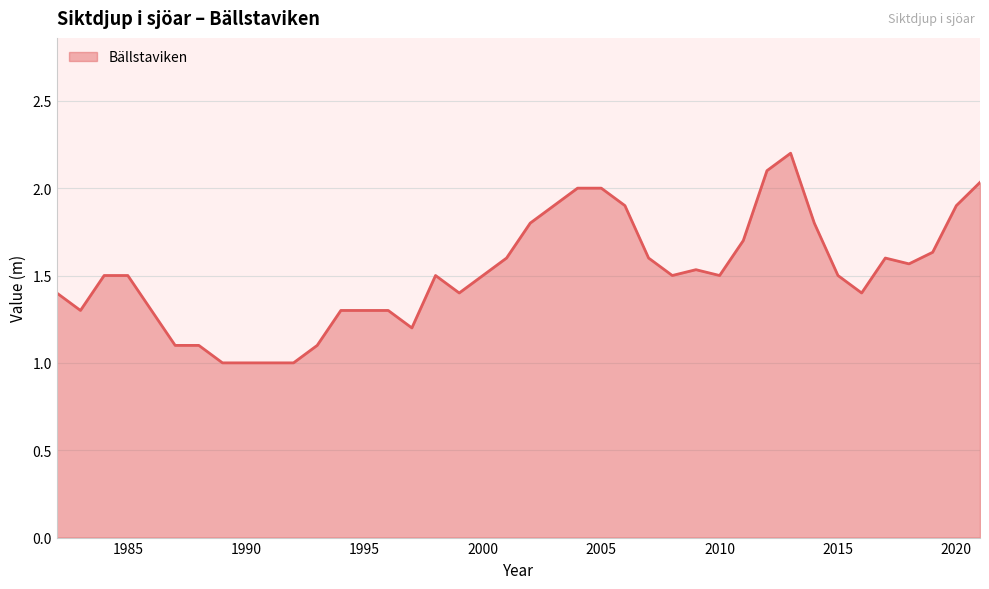

What is the smallest value displayed?

1.0